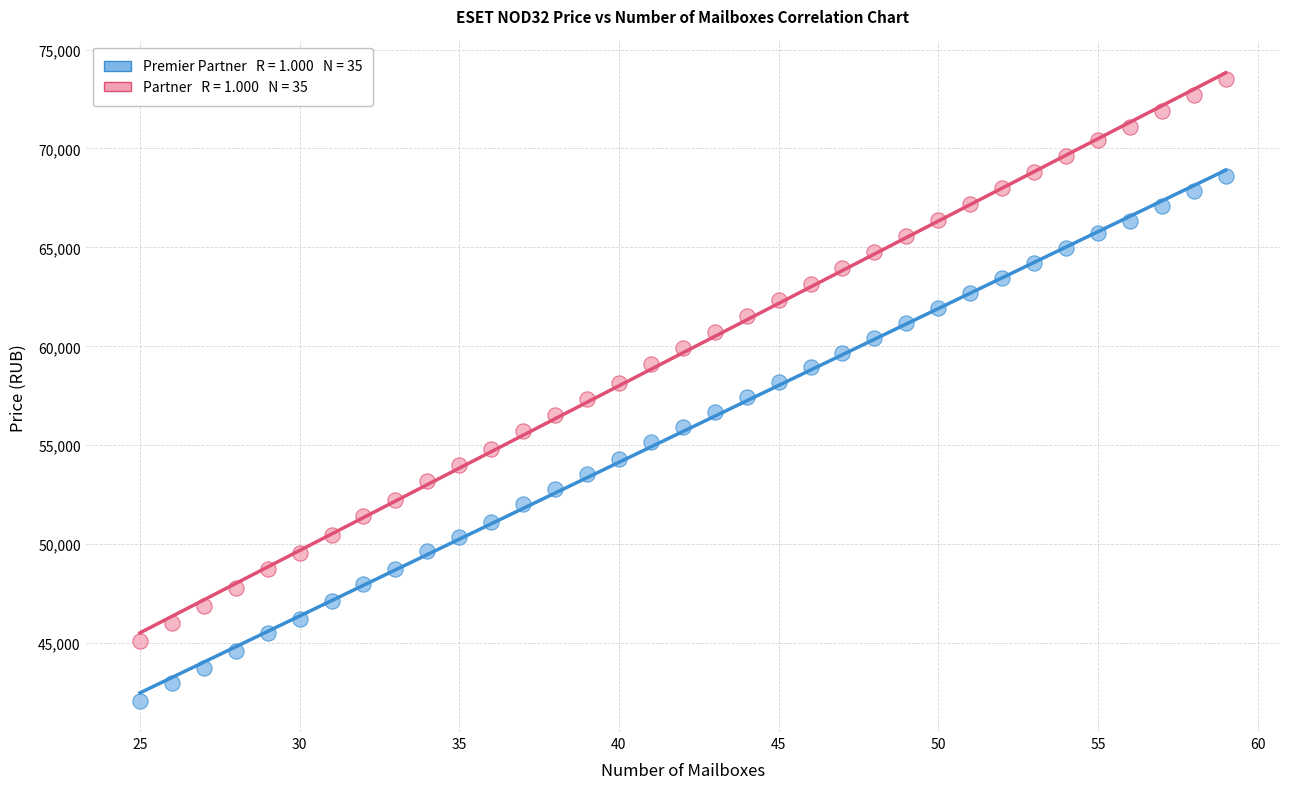

Across all data points, what is the range of X values (max minus min)?

34